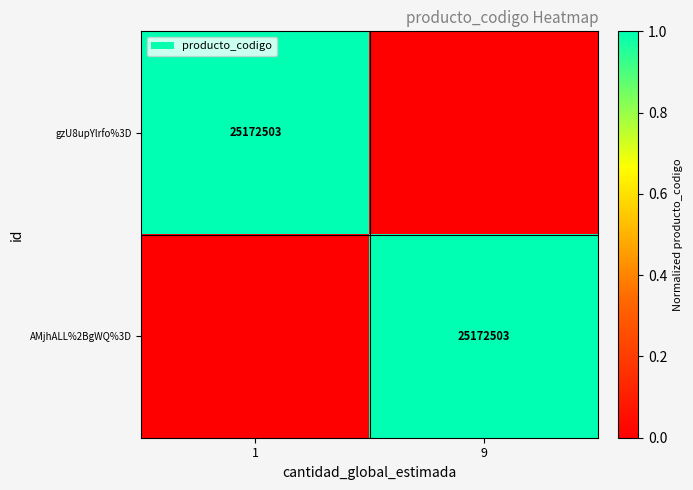

How many data points does each series have?

2